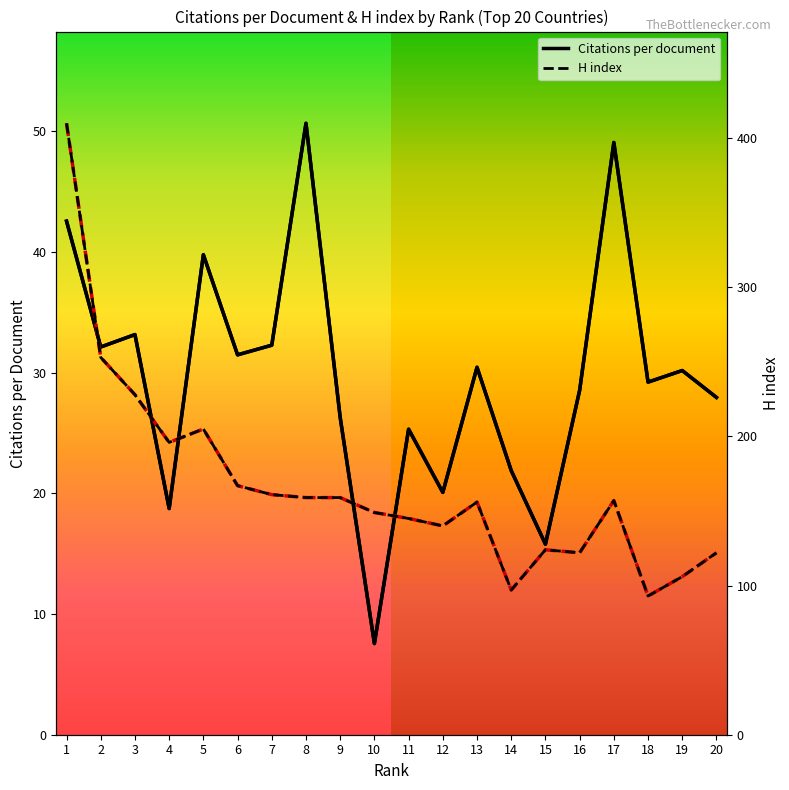

How many lines are shown in the chart?

2